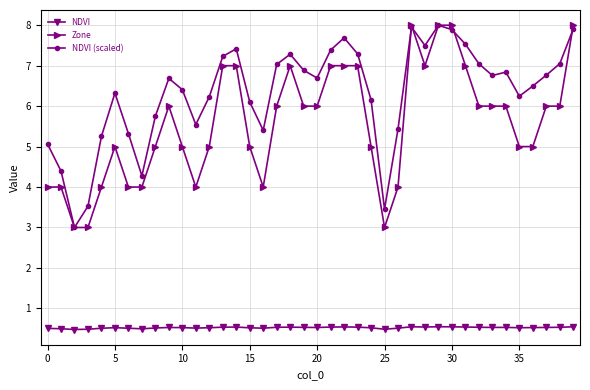

Which series has the largest total across all categories?

NDVI (scaled)